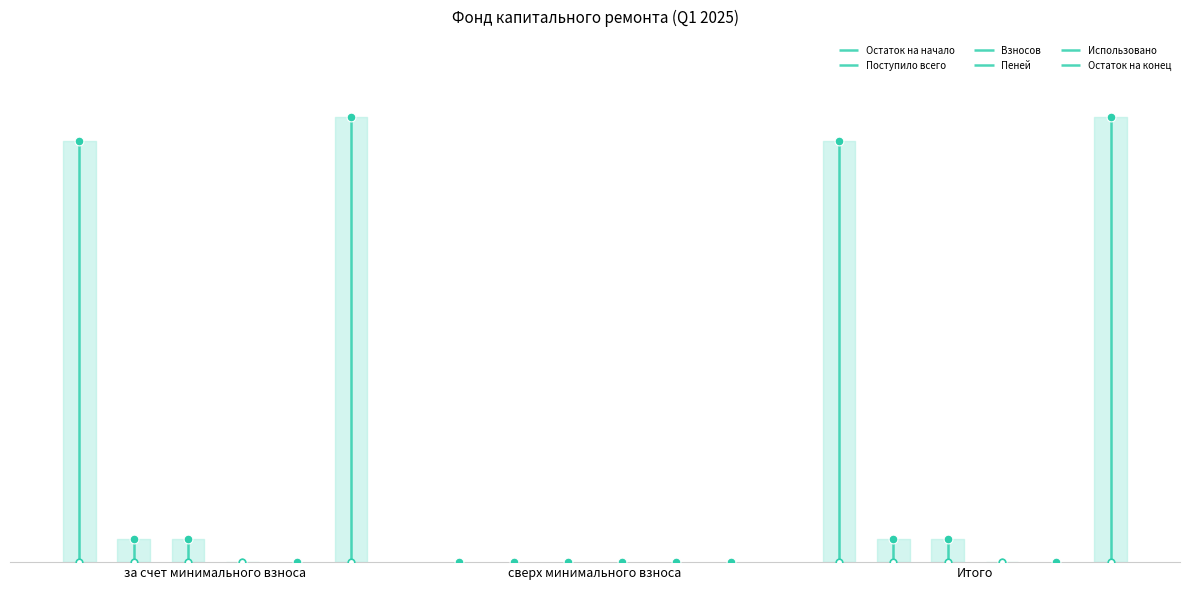

Which series reaches the minimum Y coordinate?

Остаток на начало